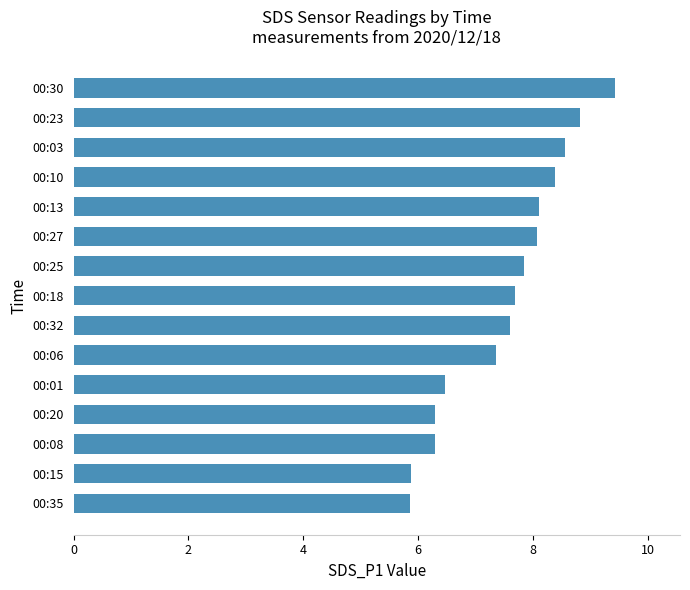

Which label corresponds to the largest value in the chart?

00:30